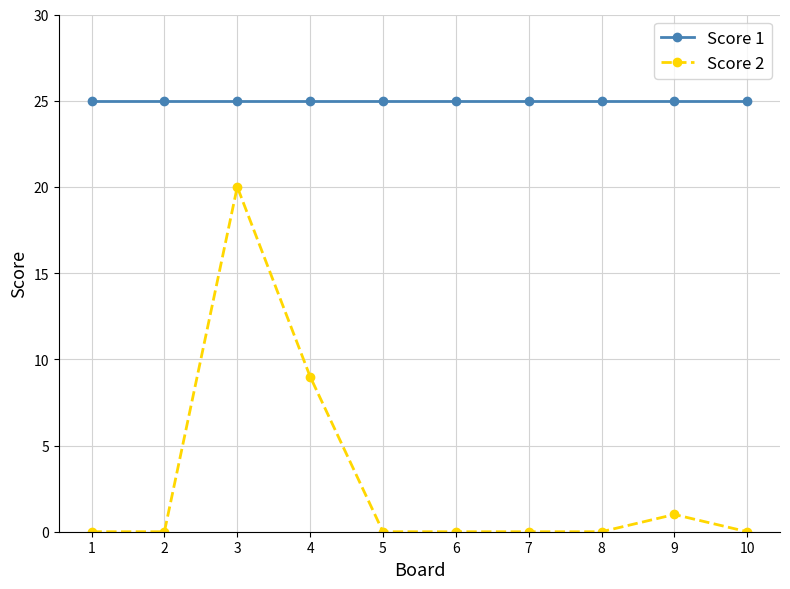

What is the highest value of the Score 2 series?

20